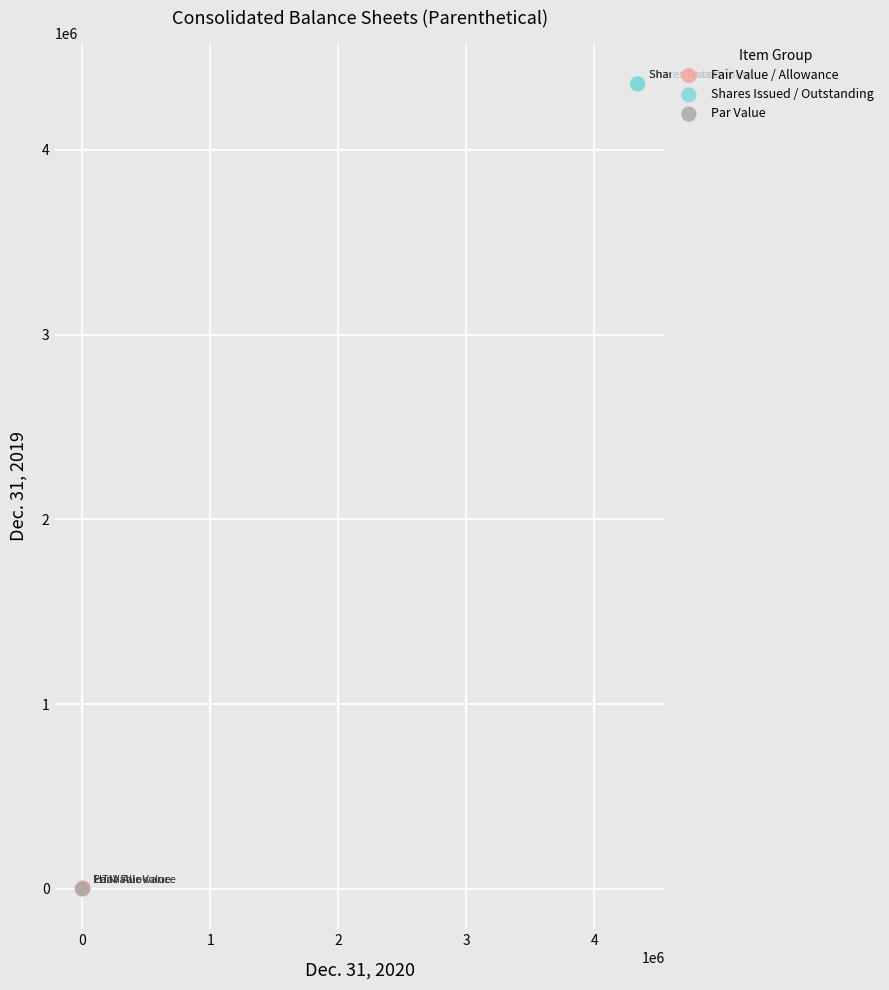

Which series contains the highest Y value?

Shares Issued / Outstanding